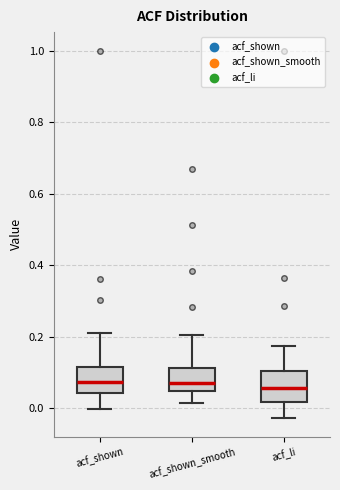

Reading left to right, transcribe this box plot: for each box, give where its median line is, the range the box spans, and where its two whiskers end, as read against the y-axis. The values are not printed on the chart, so give them approximately, as read against the axis.

acf_shown: median 0.08, box 0.04 to 0.12, whiskers 0.00 to 0.22
acf_shown_smooth: median 0.08, box 0.04 to 0.12, whiskers 0.02 to 0.20
acf_li: median 0.06, box 0.02 to 0.10, whiskers -0.02 to 0.18